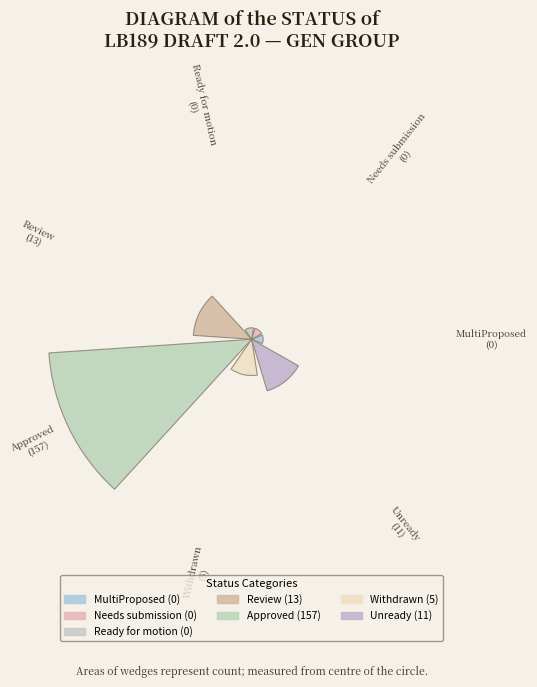

Do Approved and Withdrawn together represent more than half of the pie?

Yes